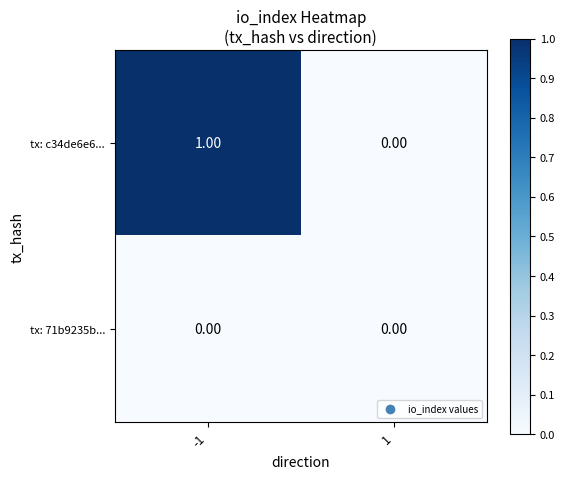

List the series in order of their overall mean, lowest first.

tx: 71b9235b..., tx: c34de6e6...